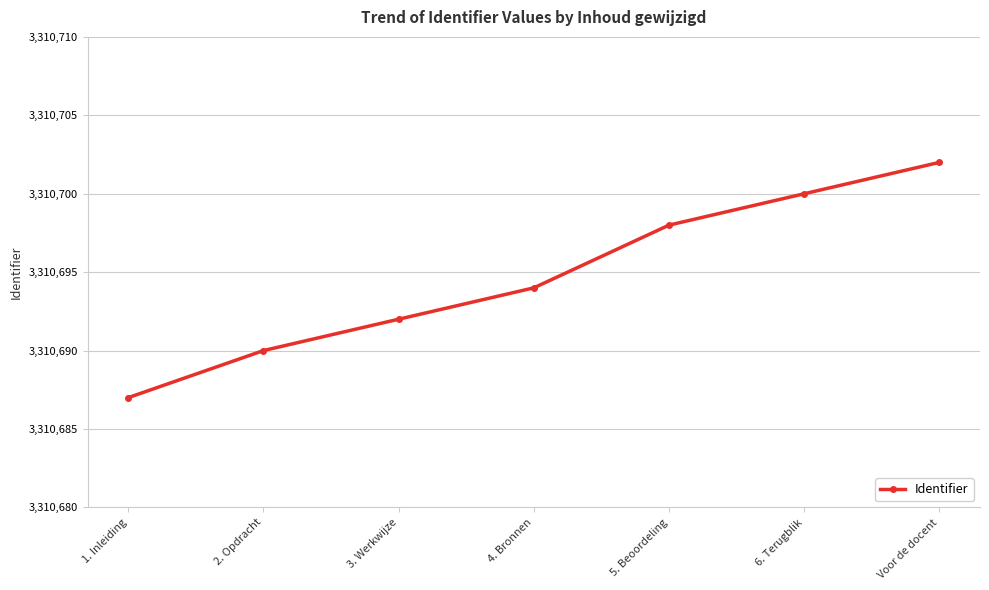

What is the label of the 5th point from the left?

5. Beoordeling